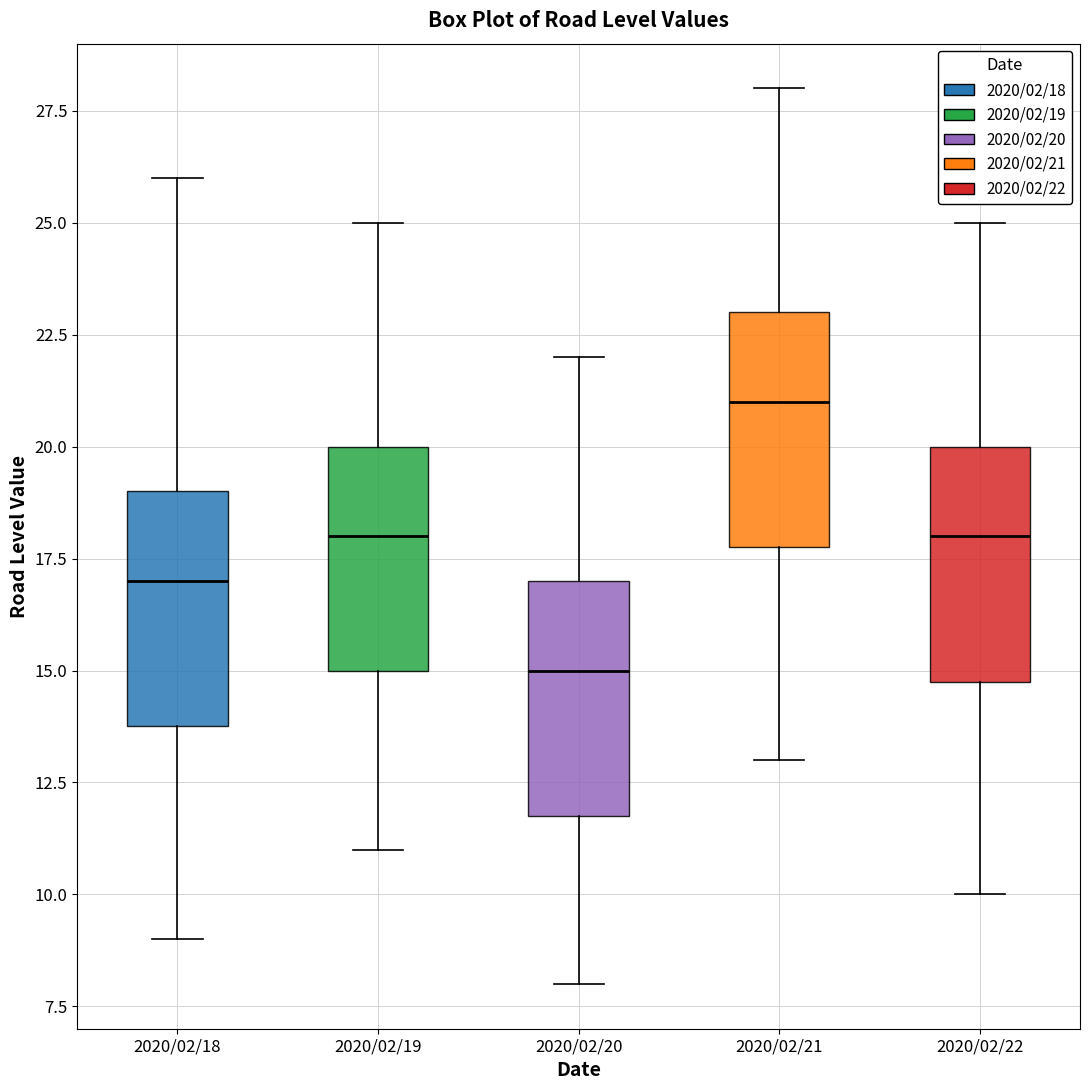

Which box's median line is the lowest?

2020/02/20